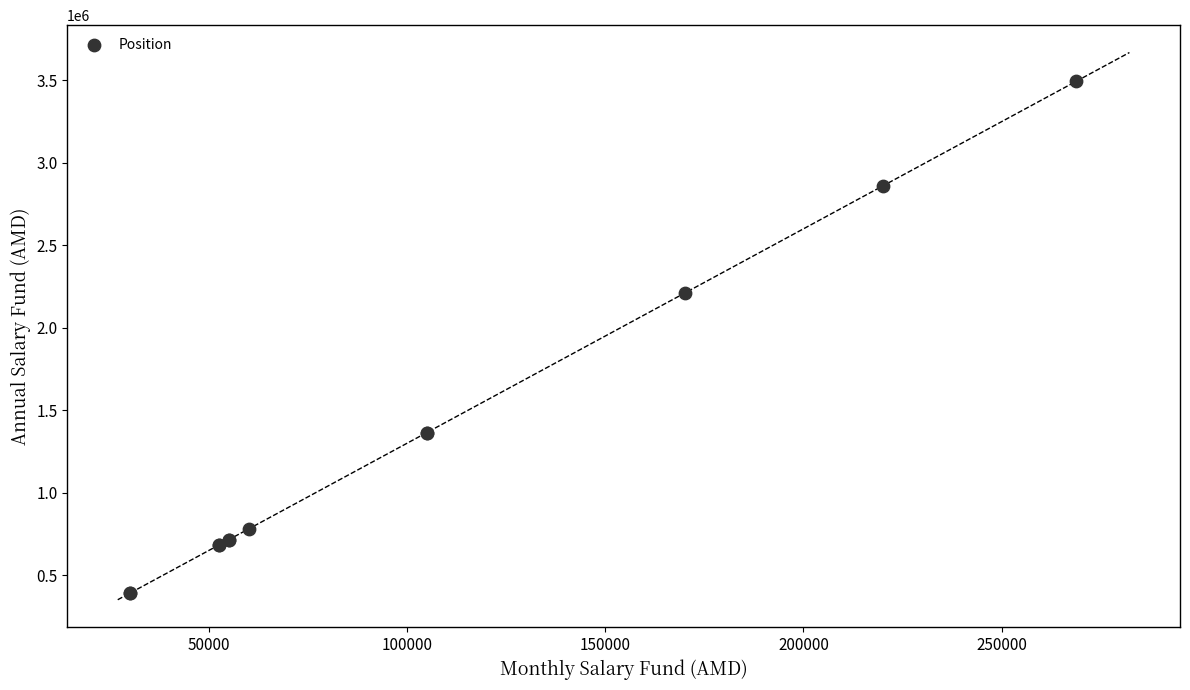

What Y value in the scatter plot is closest to 1942200?

2210000